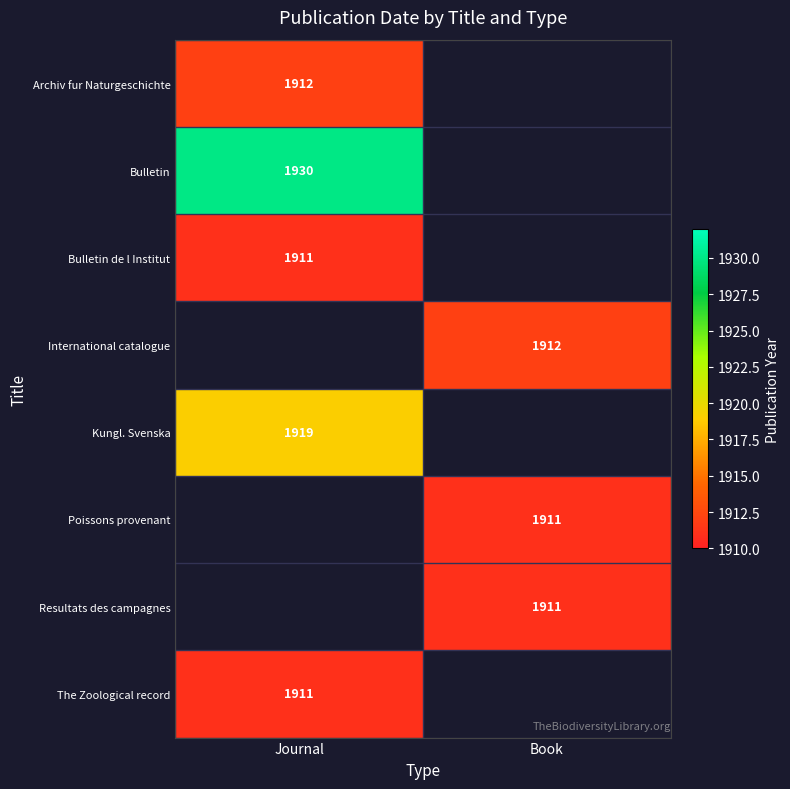

Is the value of Archiv fur Naturgeschichte at Journal greater than the value of Bulletin at Journal?

No